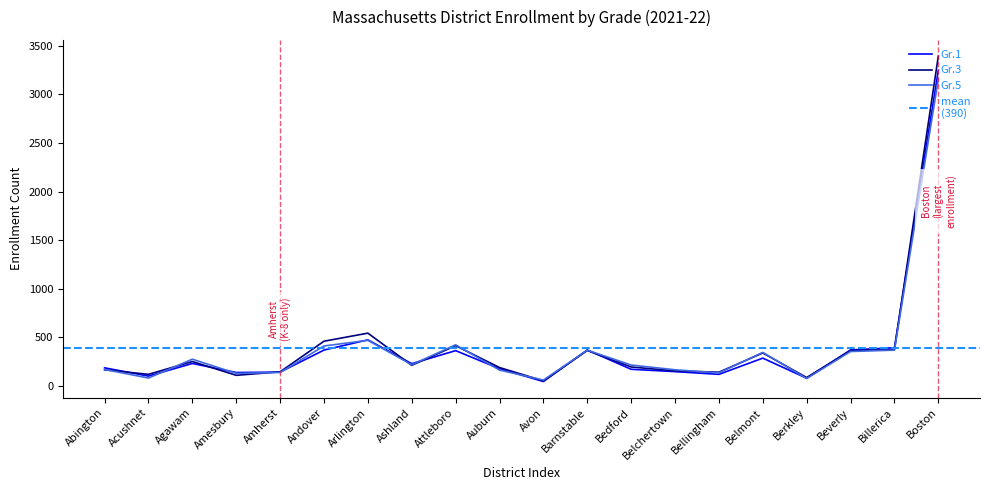

How many series are shown in this chart?

3